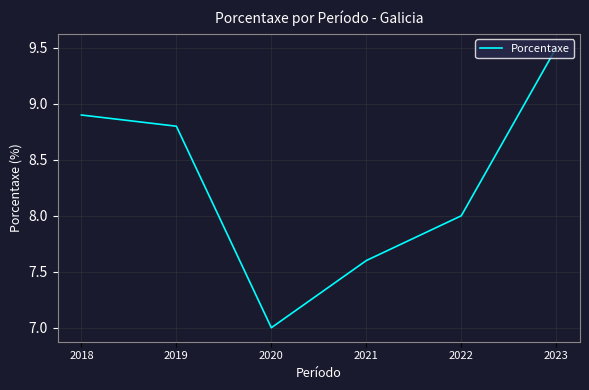

How many interior local valleys (lower than both neighbors) does the data have?

1